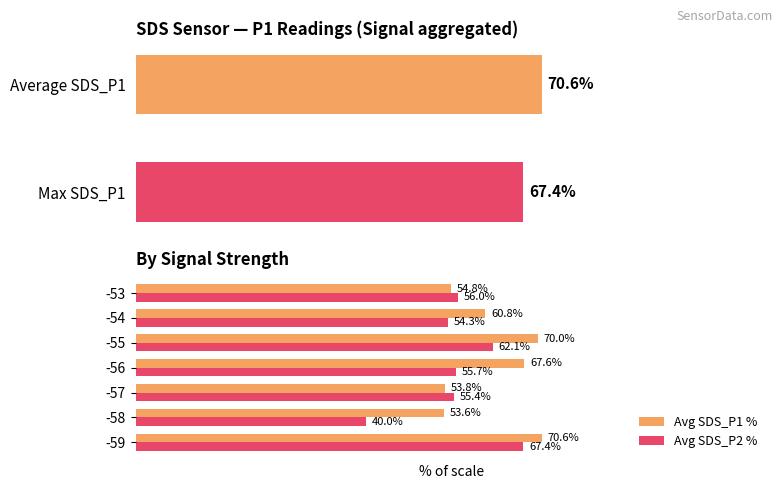

Reading left to right, what are all the values shown in this chart?

Average SDS_P1: 70.6	53.6	53.8	67.6	70.0	60.8	54.8
Max SDS_P1: 67.4	40.0	55.4	55.7	62.1	54.3	56.0
Avg SDS_P1 %: 70.6	53.6	53.8	67.6	70.0	60.8	54.8
Avg SDS_P2 %: 67.4	40.0	55.4	55.7	62.1	54.3	56.0